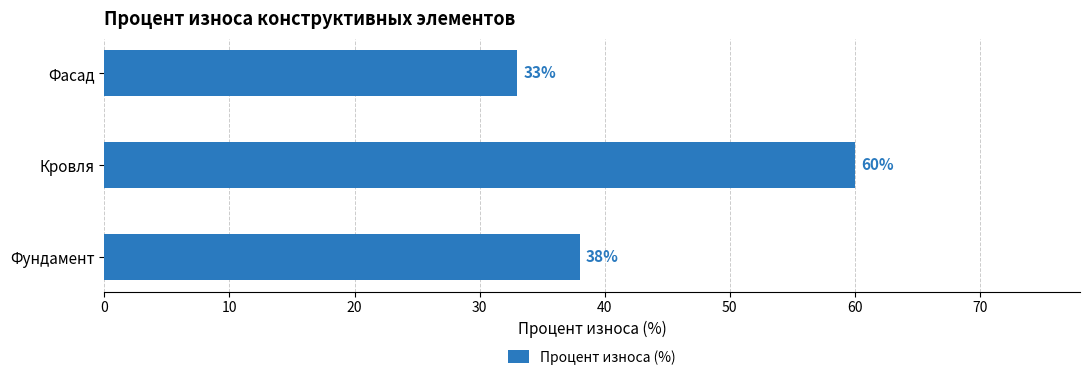

Is it true that the value at Кровля is 100?

False